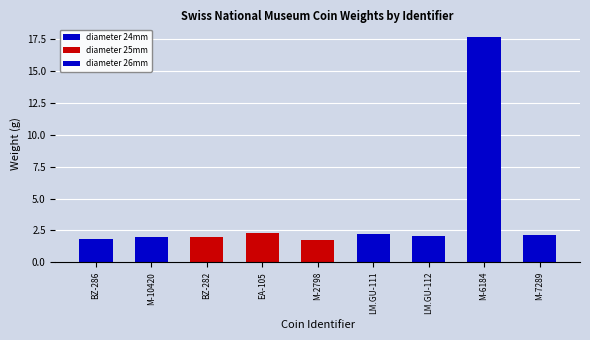

Read the value at BZ-286.

1.8